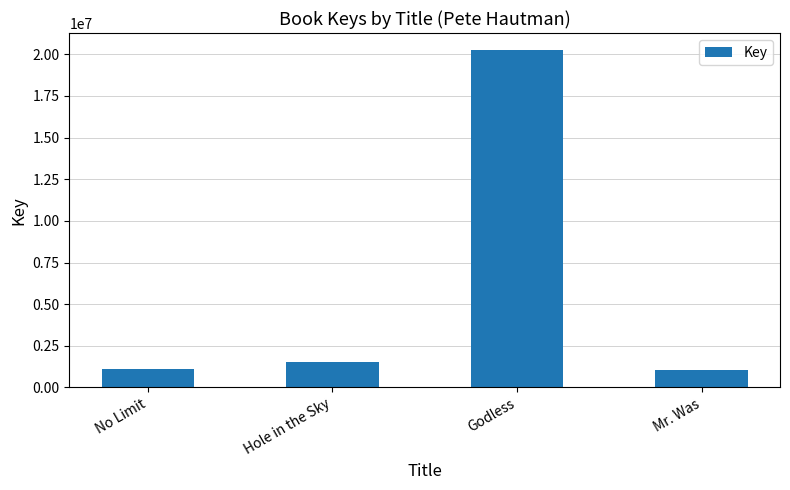

Are the bars grouped side by side (vs. stacked)?

No